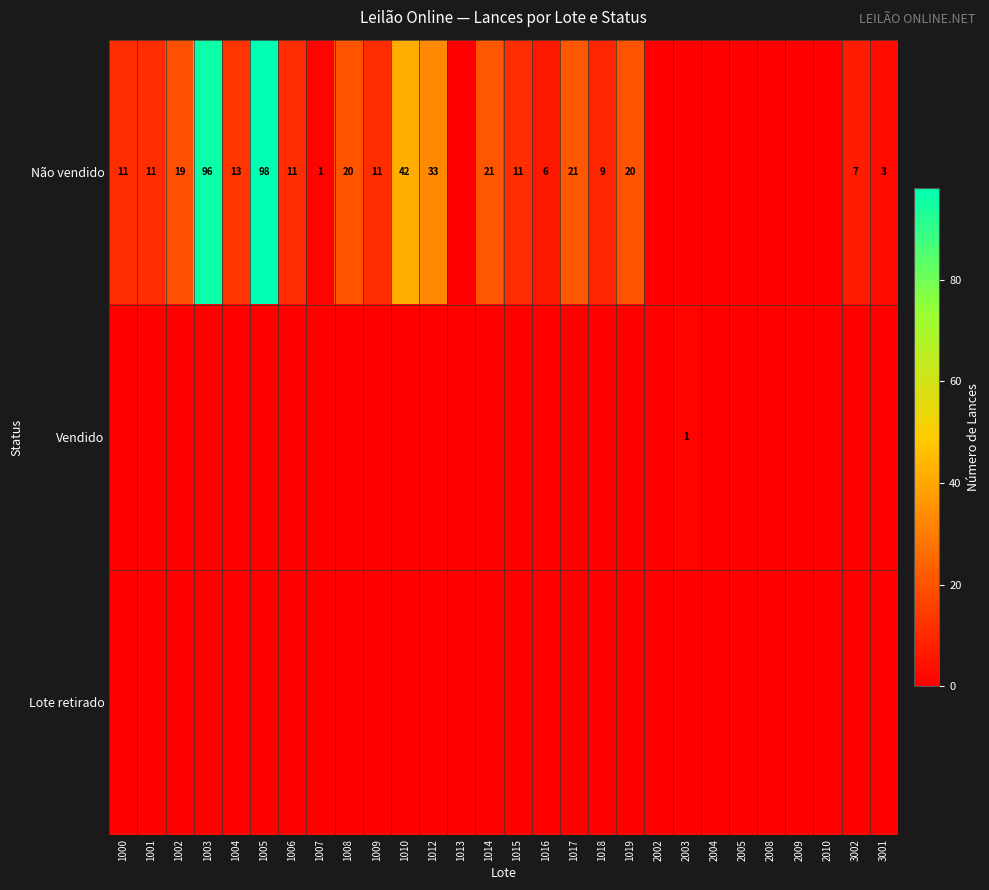

At which category is the sum across all series the highest?

1005